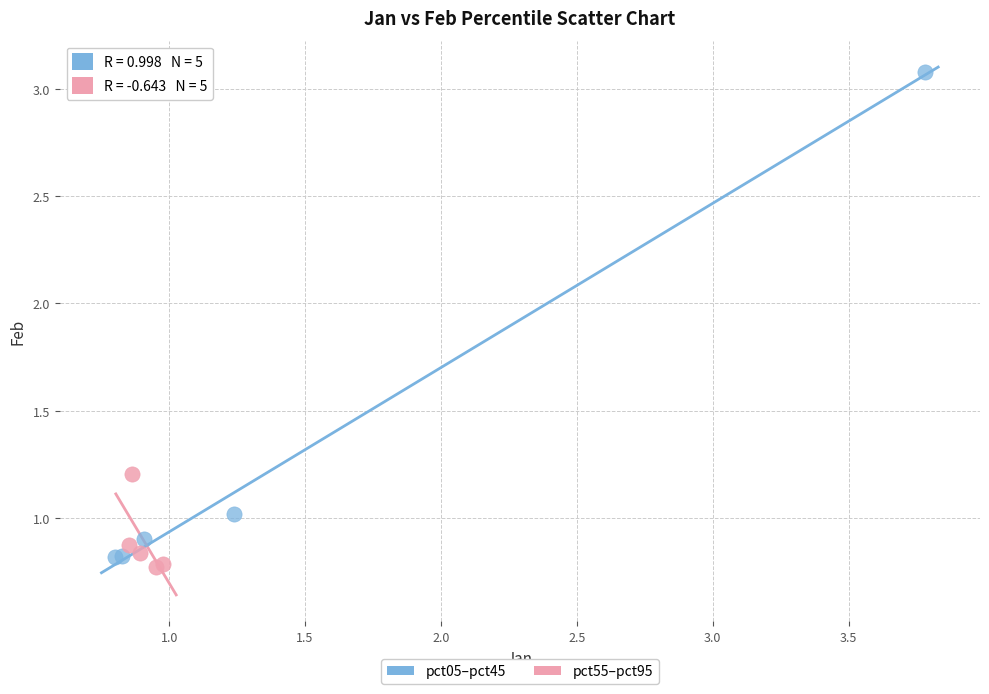

Which series has the widest spread of Y values?

pct05–pct45